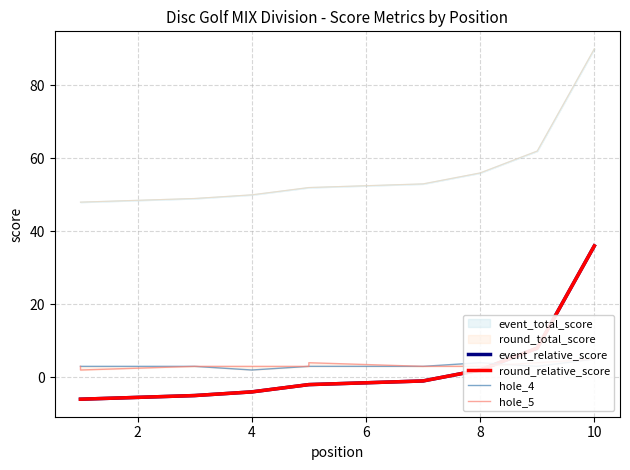

What is the difference between the second highest and second lowest values in the round_relative_score series?

14